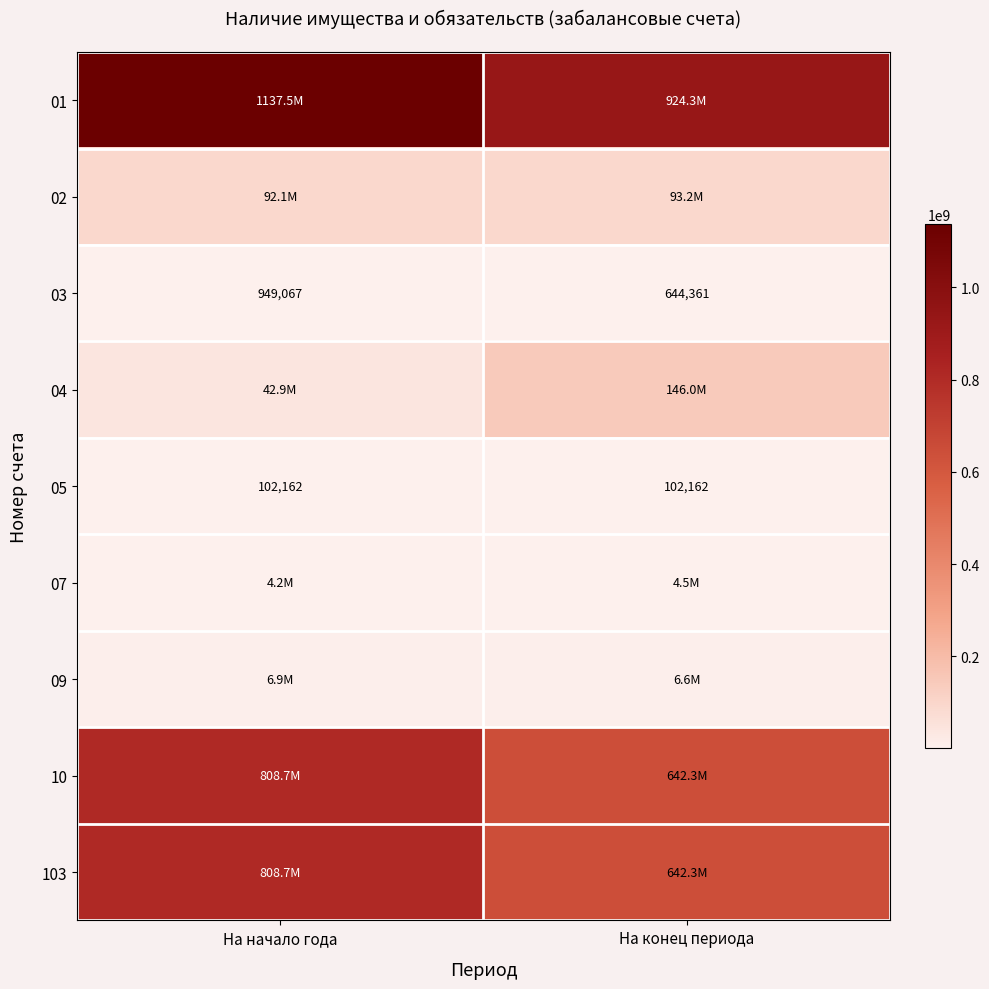

Which label corresponds to the smallest value in the chart?

На начало года